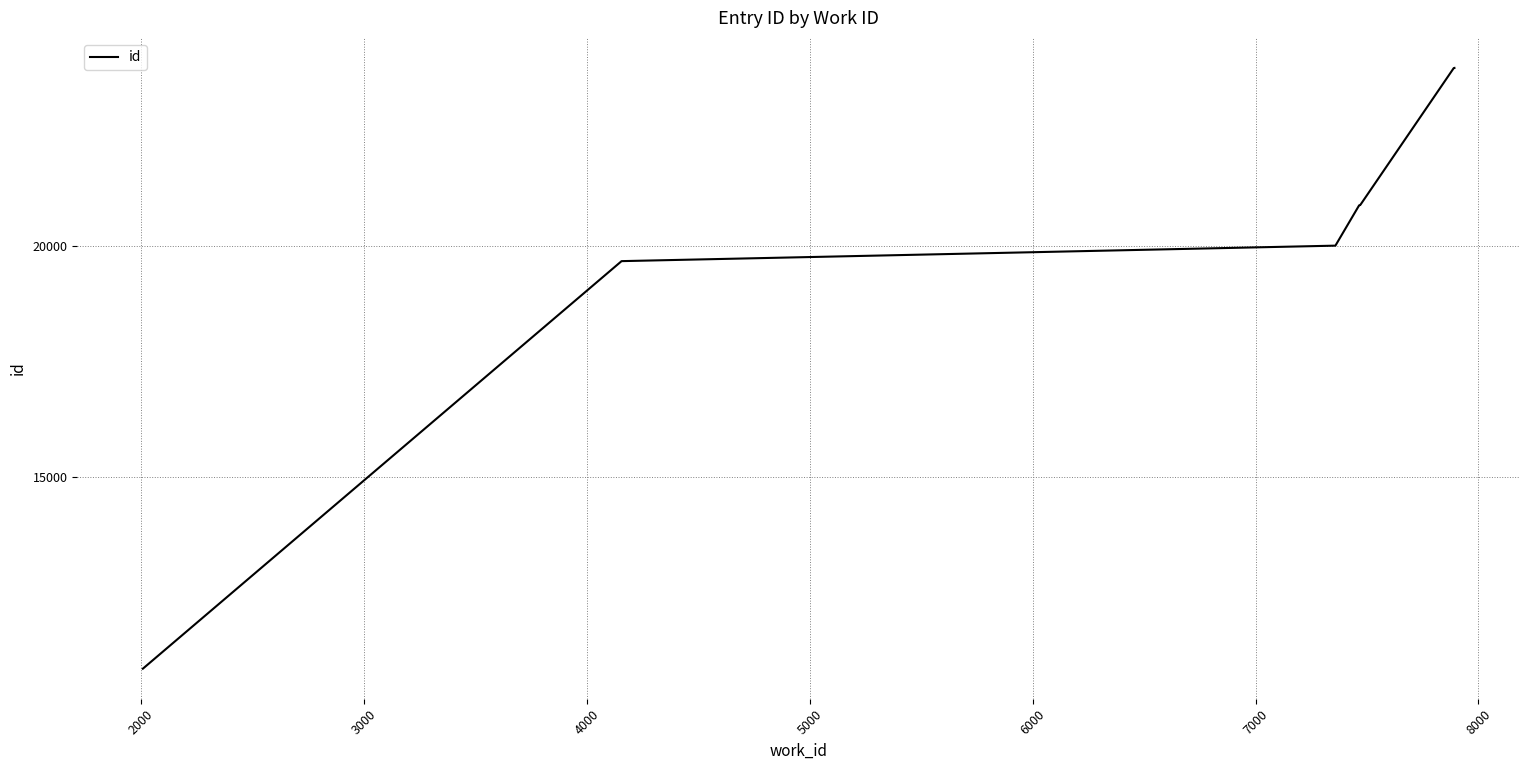

Reading left to right, list all the values displayed in this chart.

10834	19677	20013	20884	20888	20891	20892	20898	23866	23869